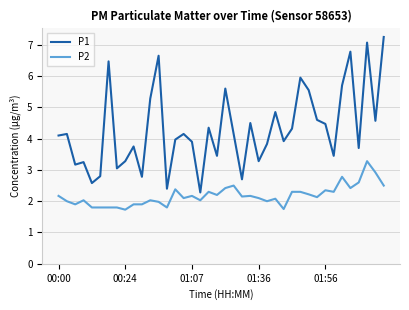

Which series has the largest range (max minus min)?

P1